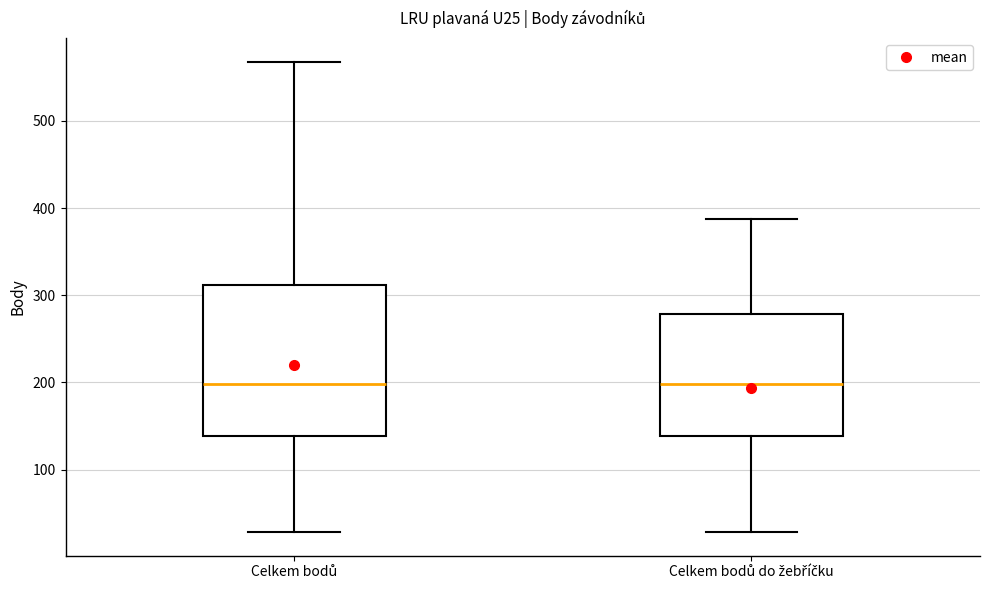

Reading left to right, transcribe this box plot: for each box, give where its median line is, the range the box spans, and where its two whiskers end, as read against the y-axis. The values are not printed on the chart, so give them approximately, as read against the axis.

Celkem bodů: median 200, box 140 to 310, whiskers 30 to 570
Celkem bodů do žebříčku: median 200, box 140 to 280, whiskers 30 to 390